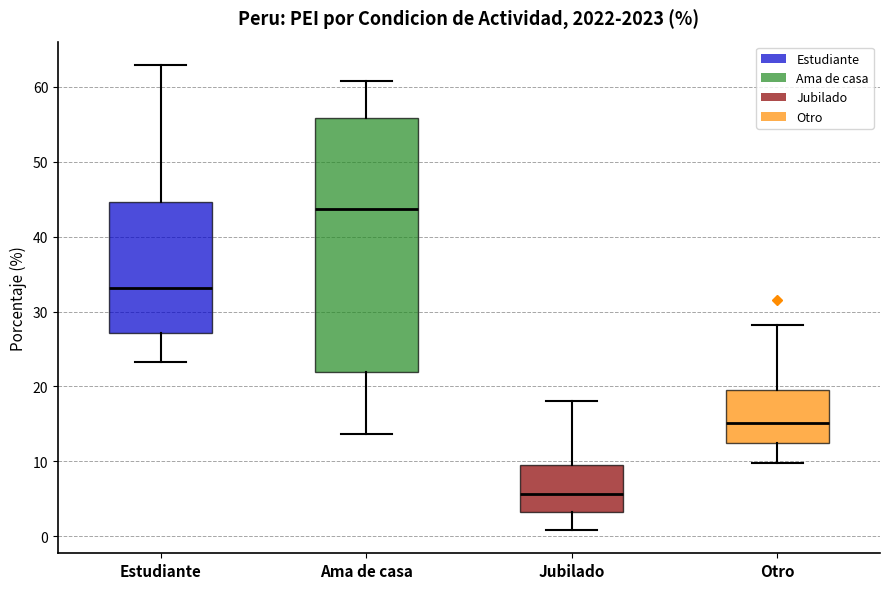

Which box has the lowest median line?

Jubilado